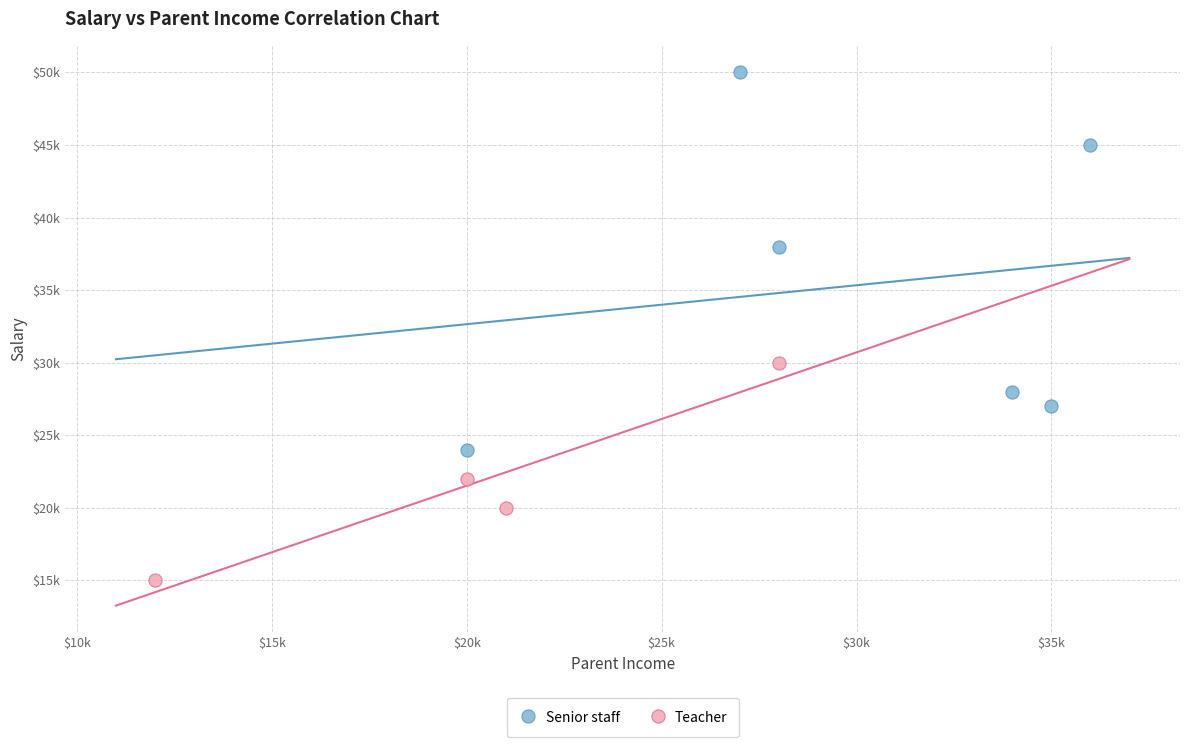

What are all the series names shown in the legend?

Senior staff, Teacher